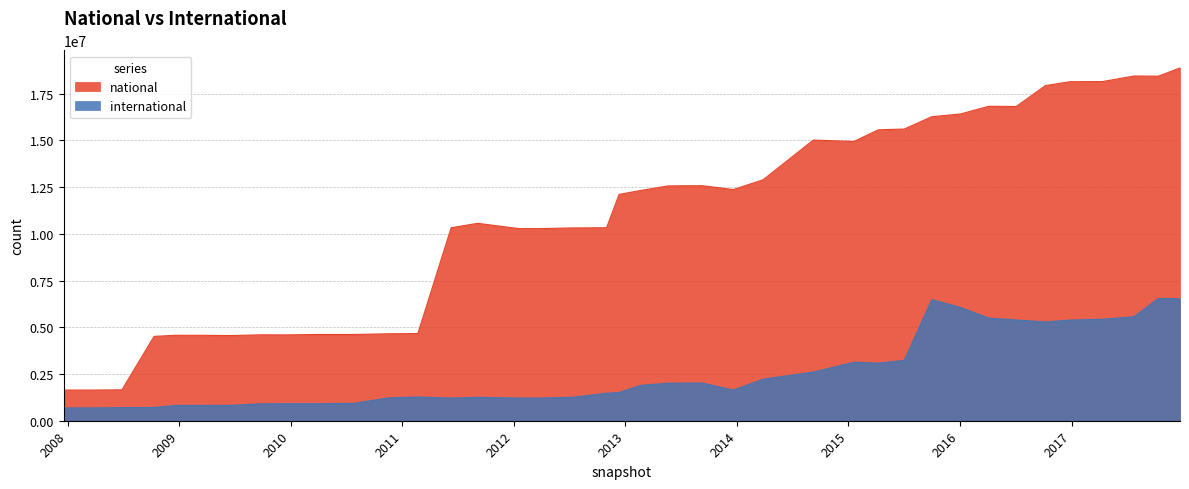

Between 2008-04-01 and 2009-12-16, which is larger?

2009-12-16